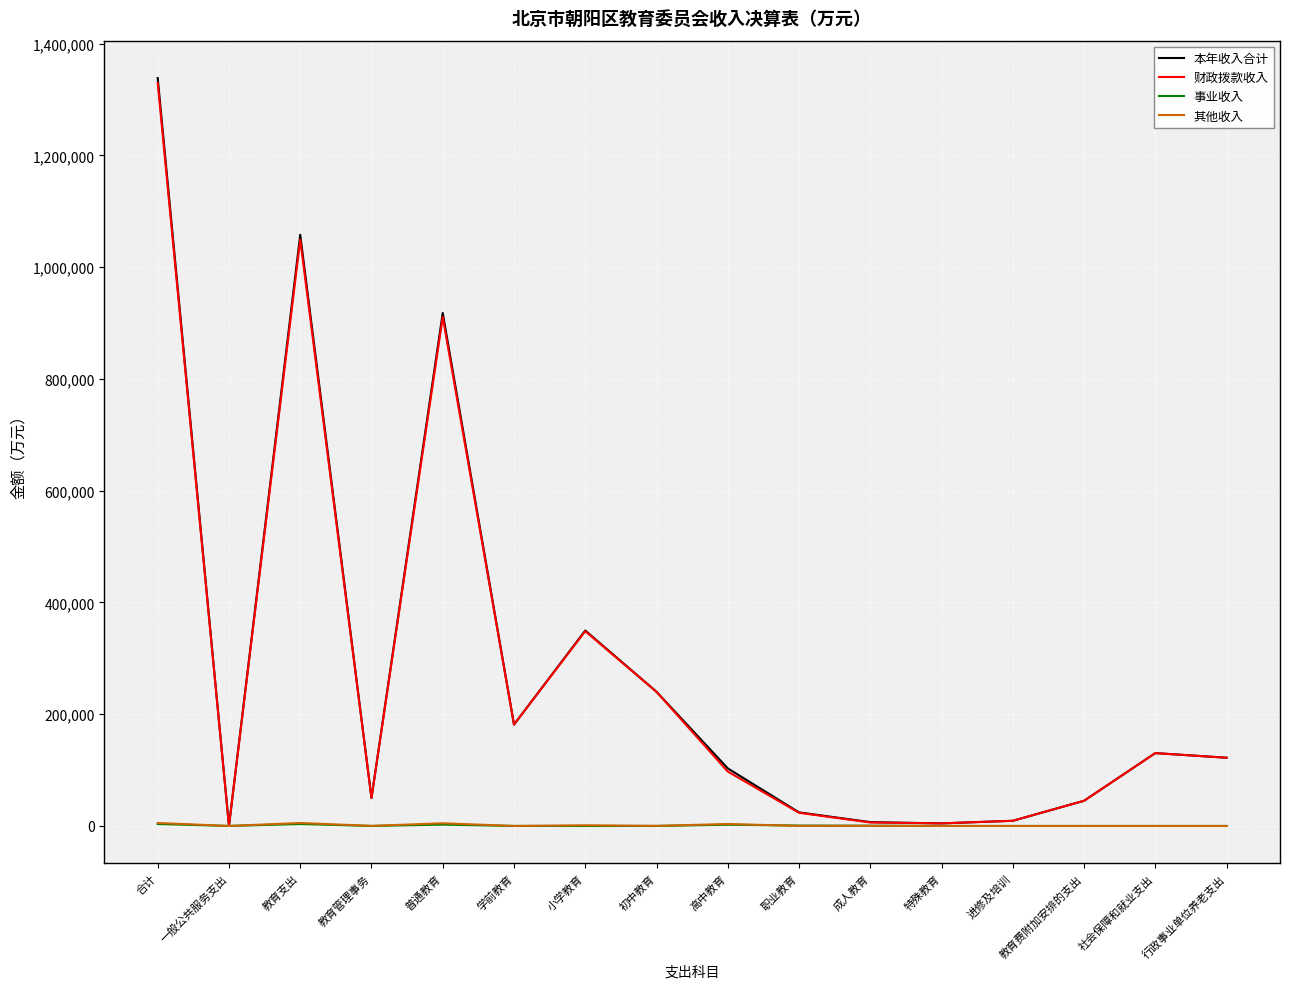

What is the total value across all series at 行政事业单位养老支出?

244148.2